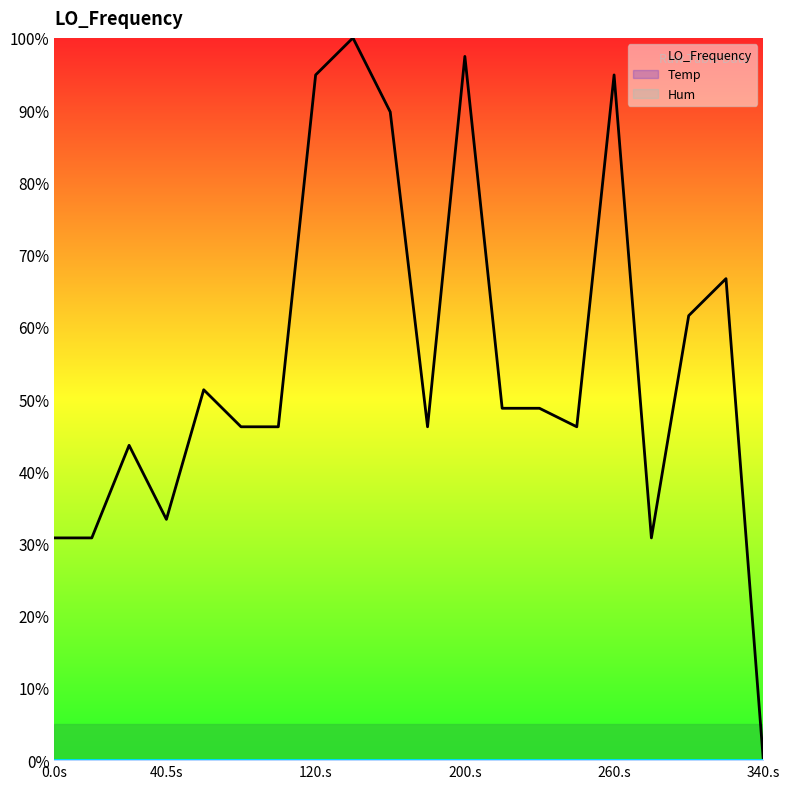

True or false: Hum and Temp intersect in this chart.

False